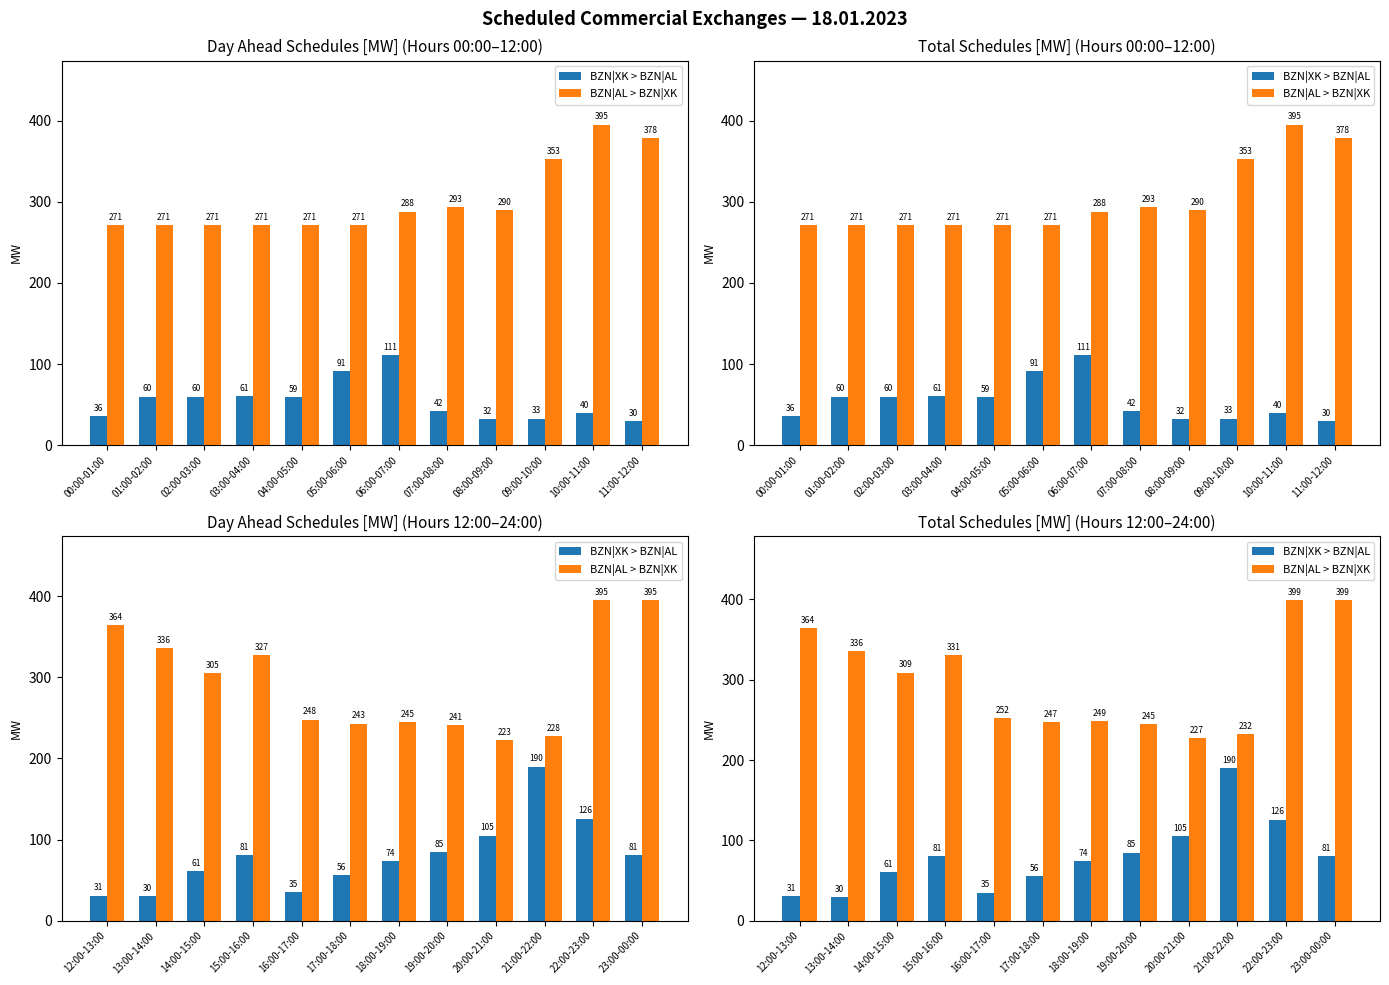

Which has a higher value, 17:00-18:00 or 18:00-19:00?

18:00-19:00